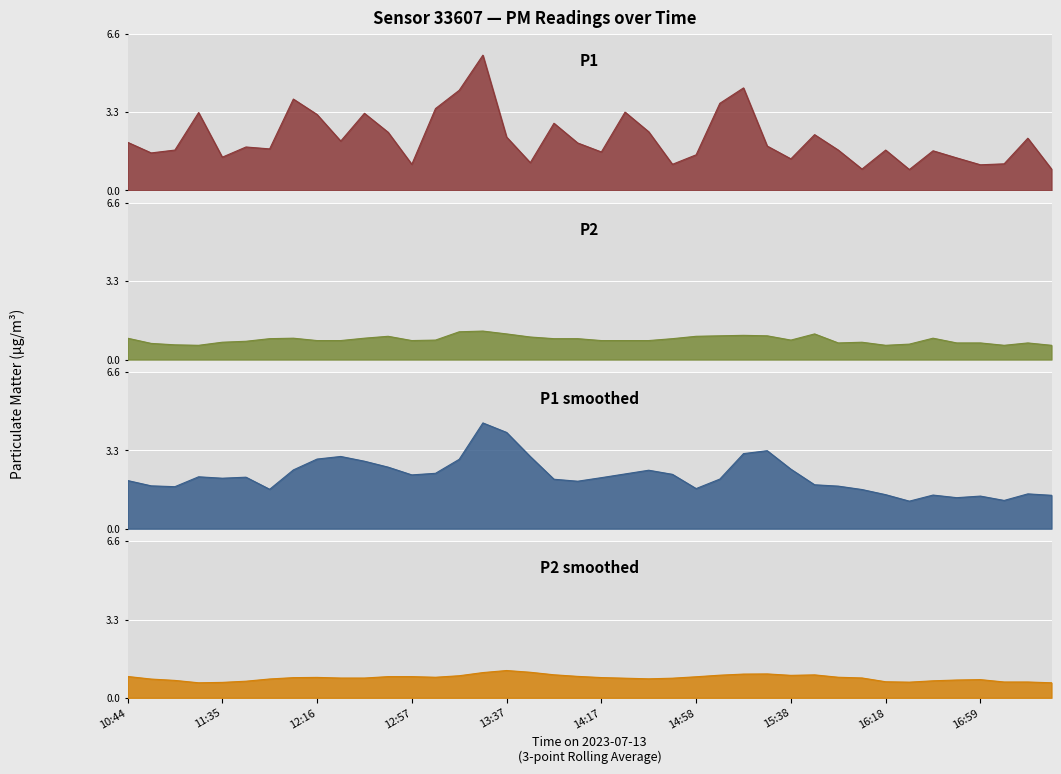

What is the label of the 37th point from the right?

3